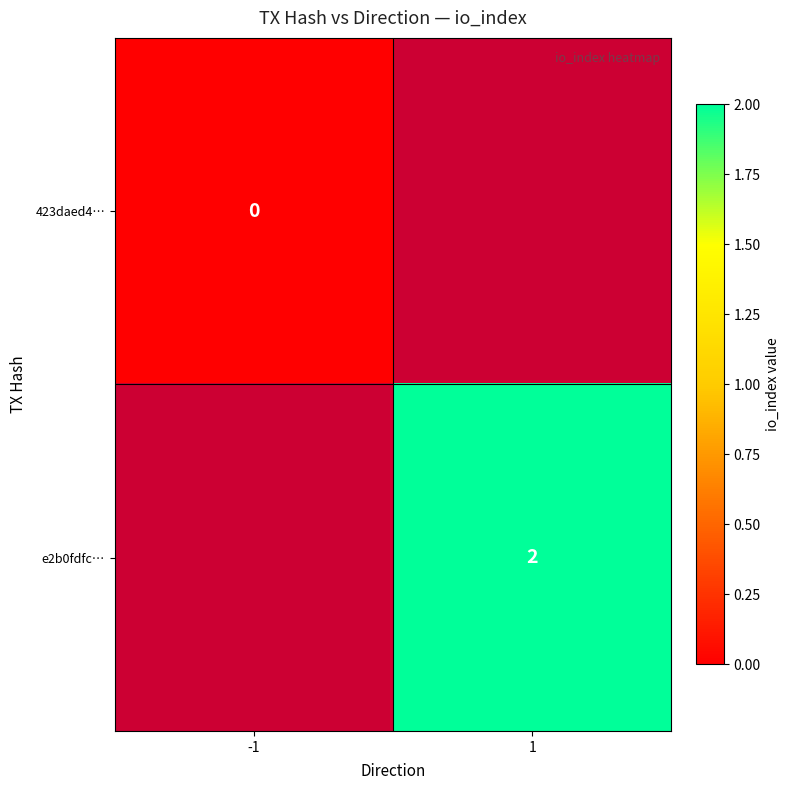

Is it true that e2b0fdfc… equals 3 at 1?

False